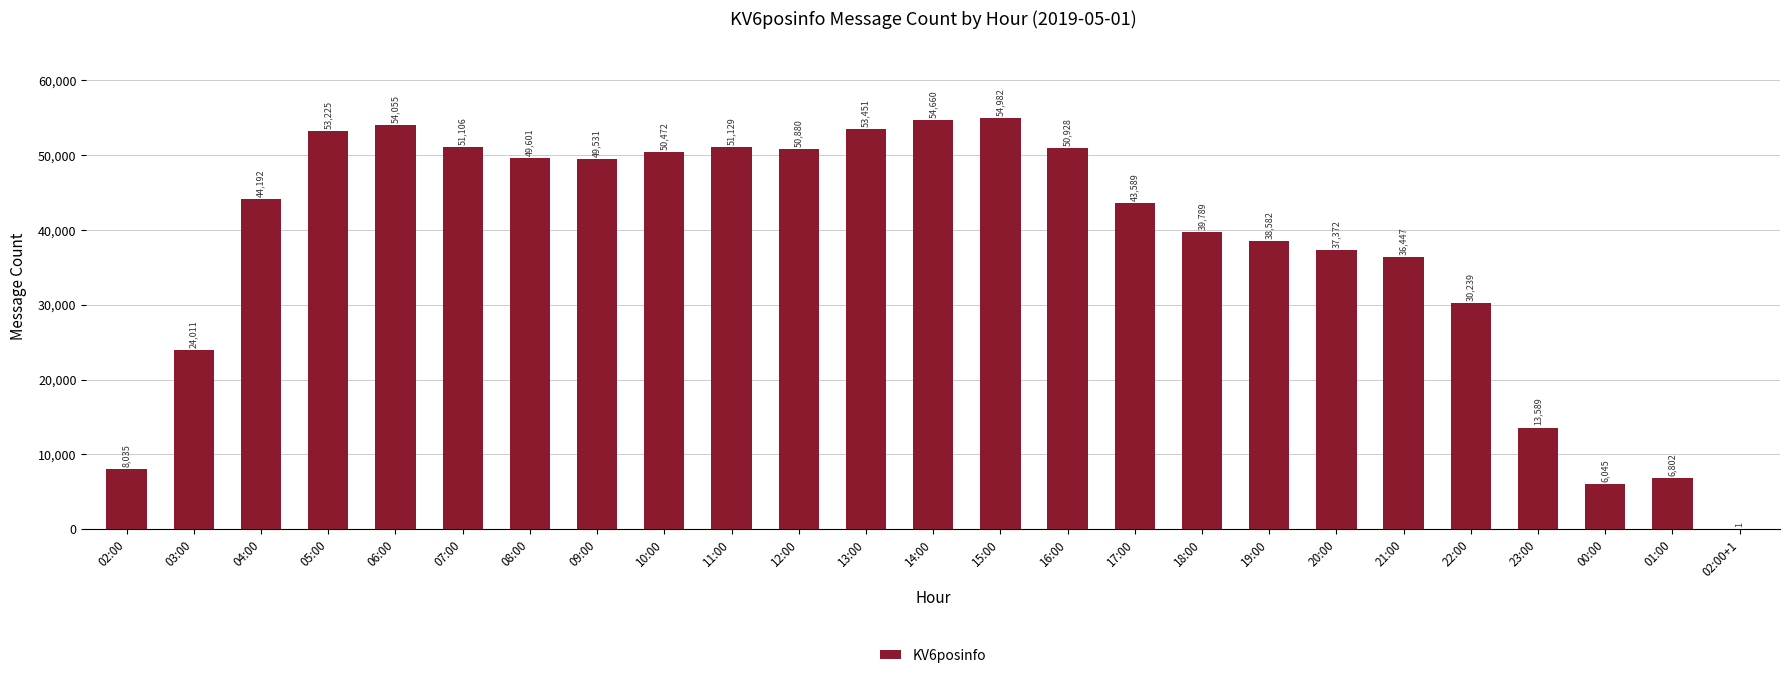

The chart shows a value of 39789 at 18:00. True or false?

True